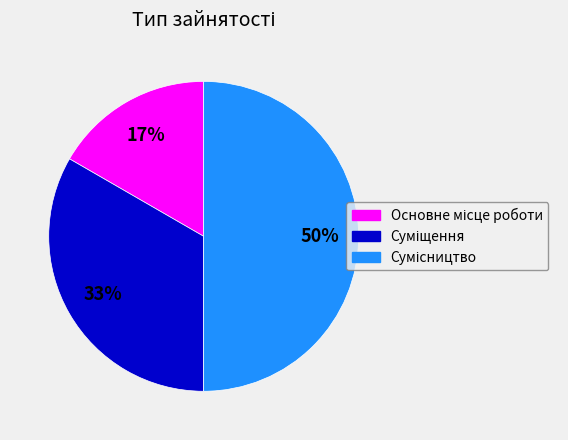

To the nearest percent, what is the average slice percentage?

33%